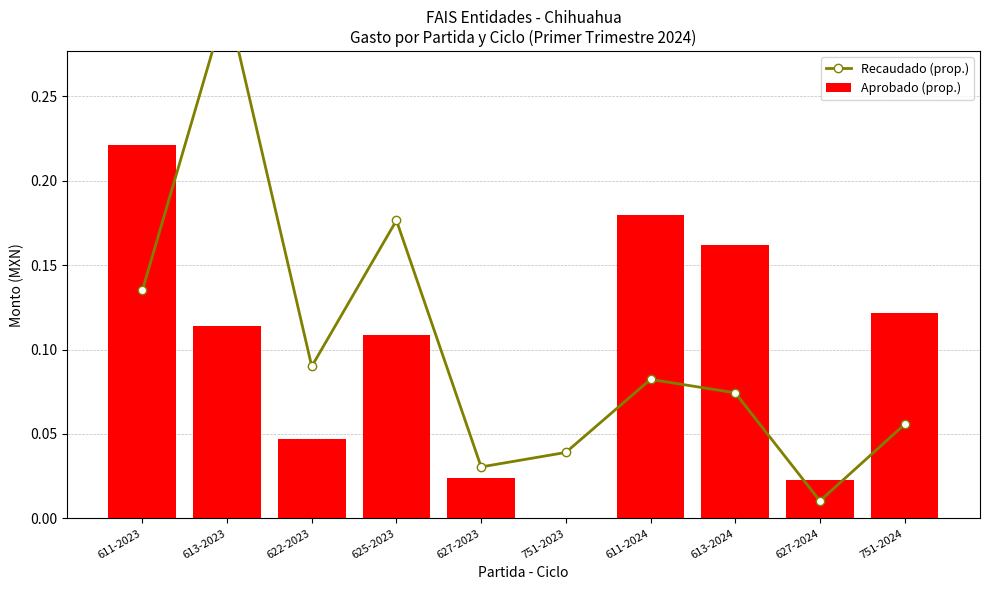

Which category has the highest value across all series?

613-2023